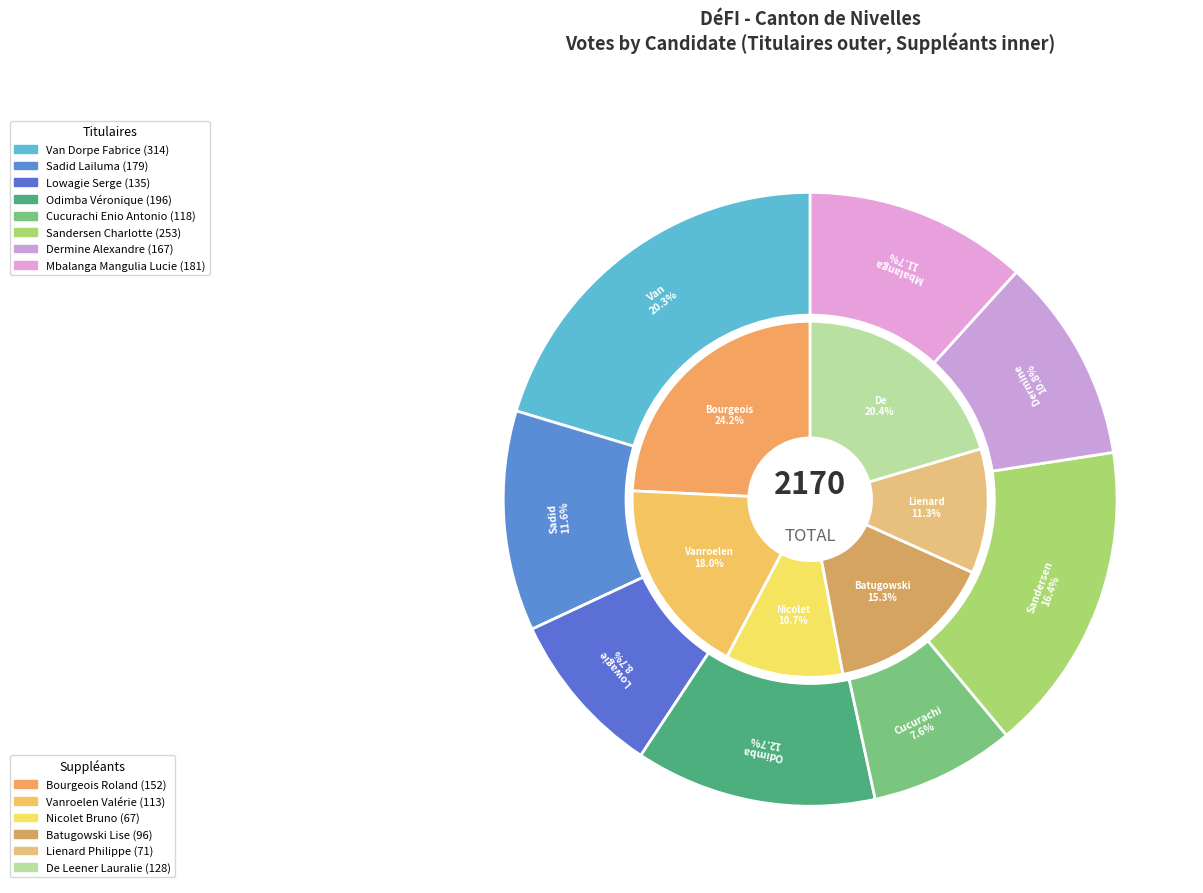

Is the sum of Odimba Véronique and Van Dorpe Fabrice greater than half?

No